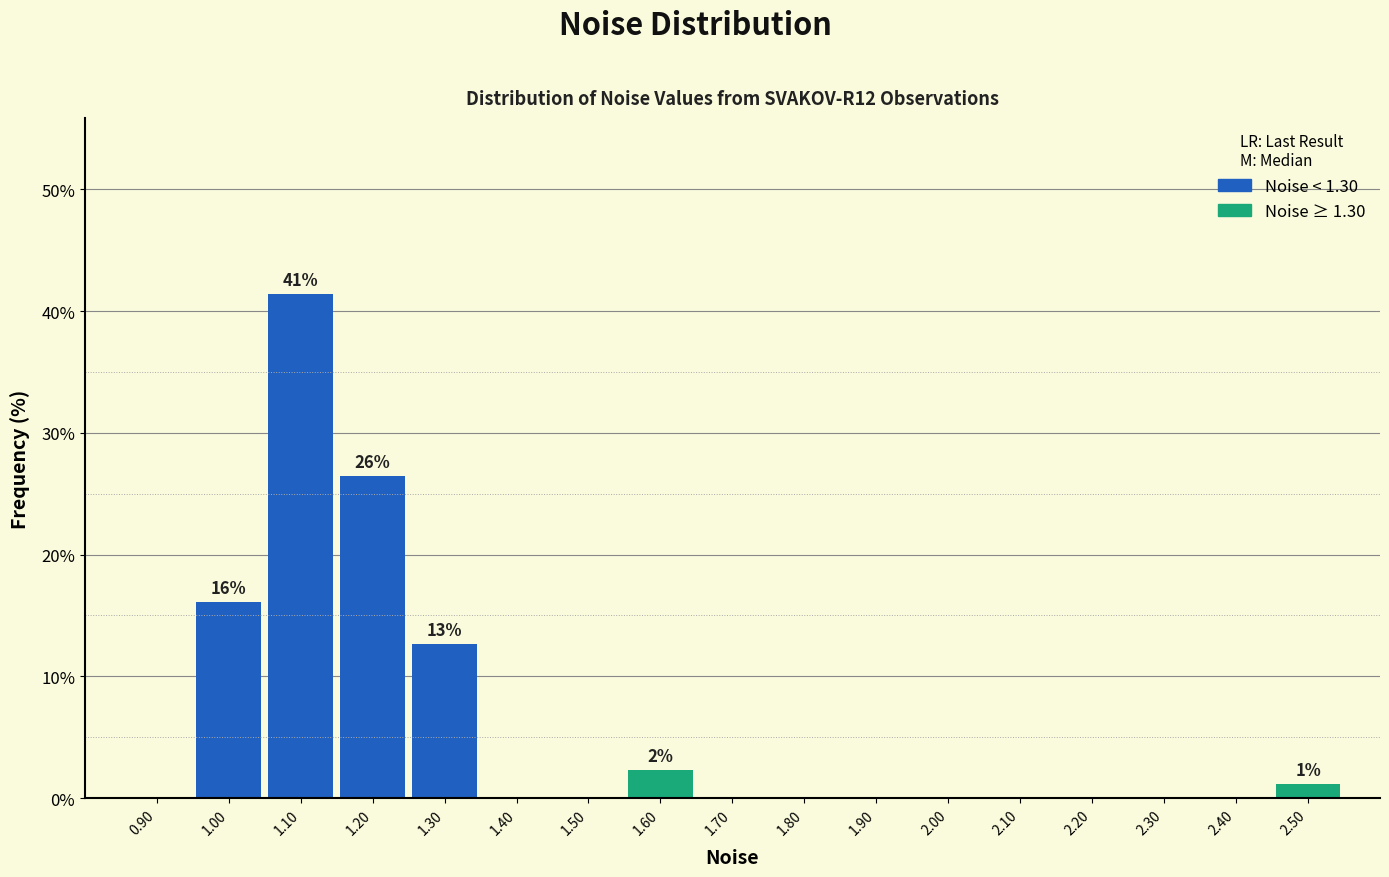

Which range on the x-axis has the tallest bar?

1.05 to 1.15